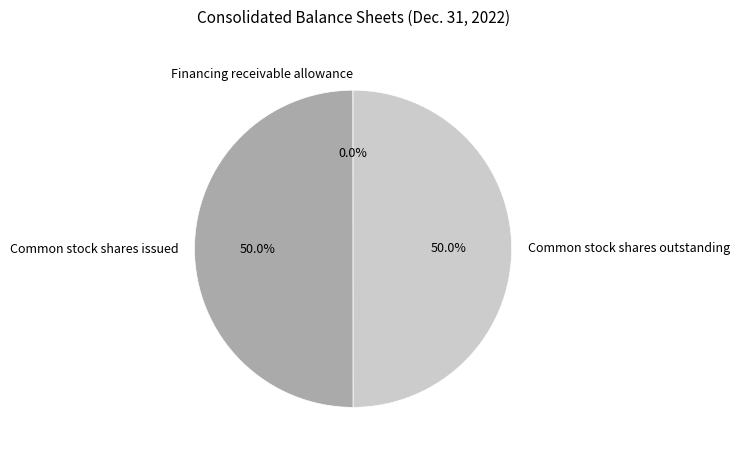

Which slice is the smallest?

Financing receivable allowance